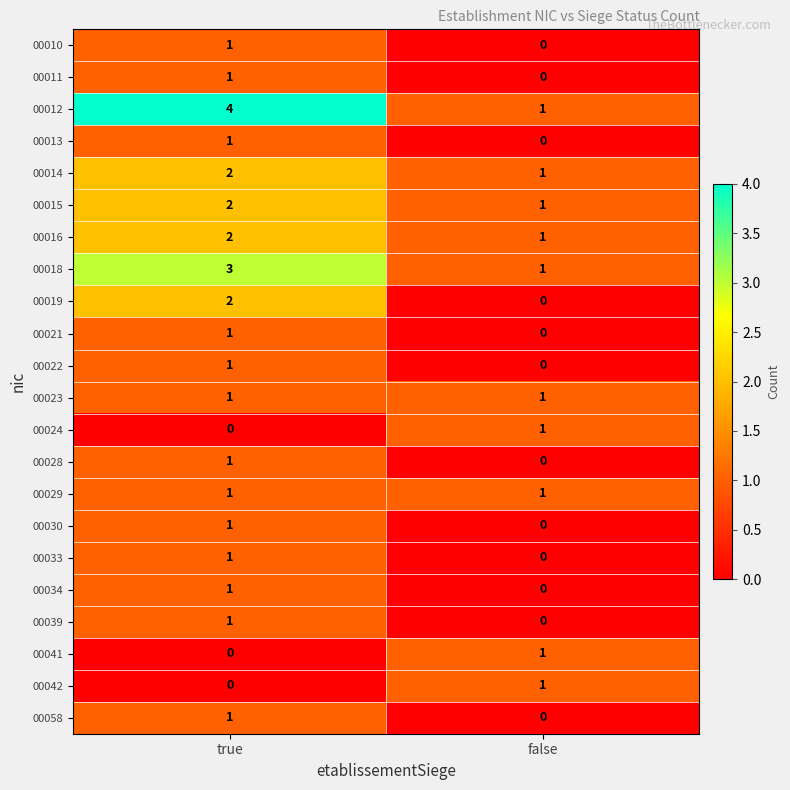

True or false: 00029 has a value of 1 at false.

True